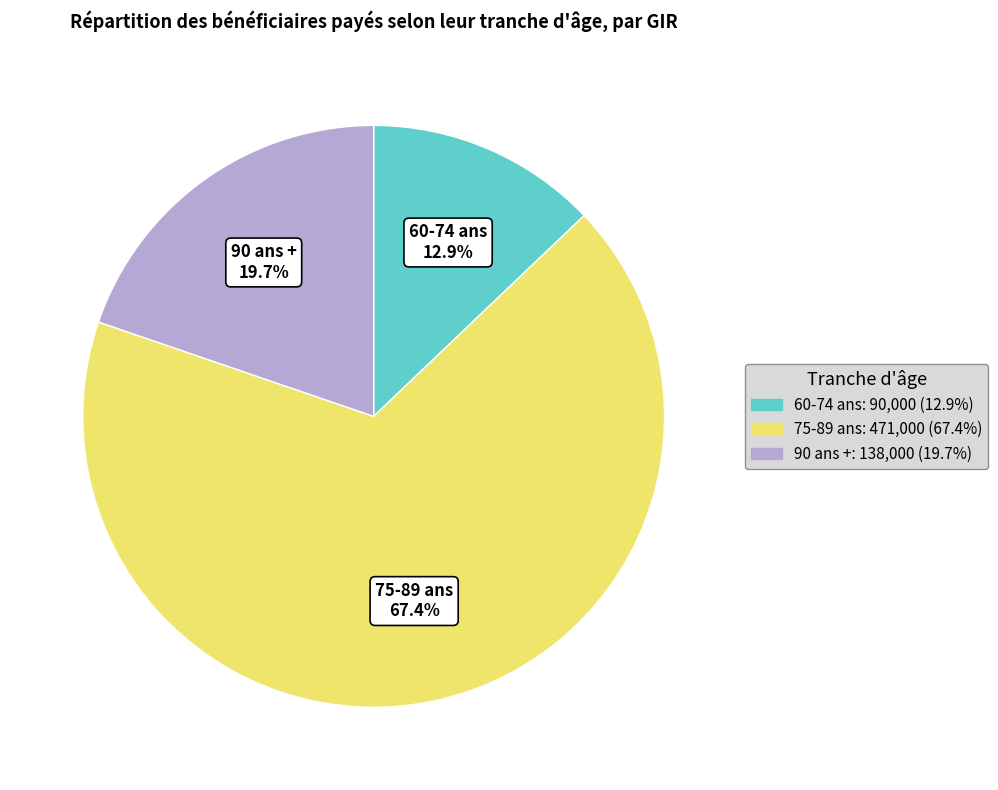

Is there a majority slice in this chart?

Yes